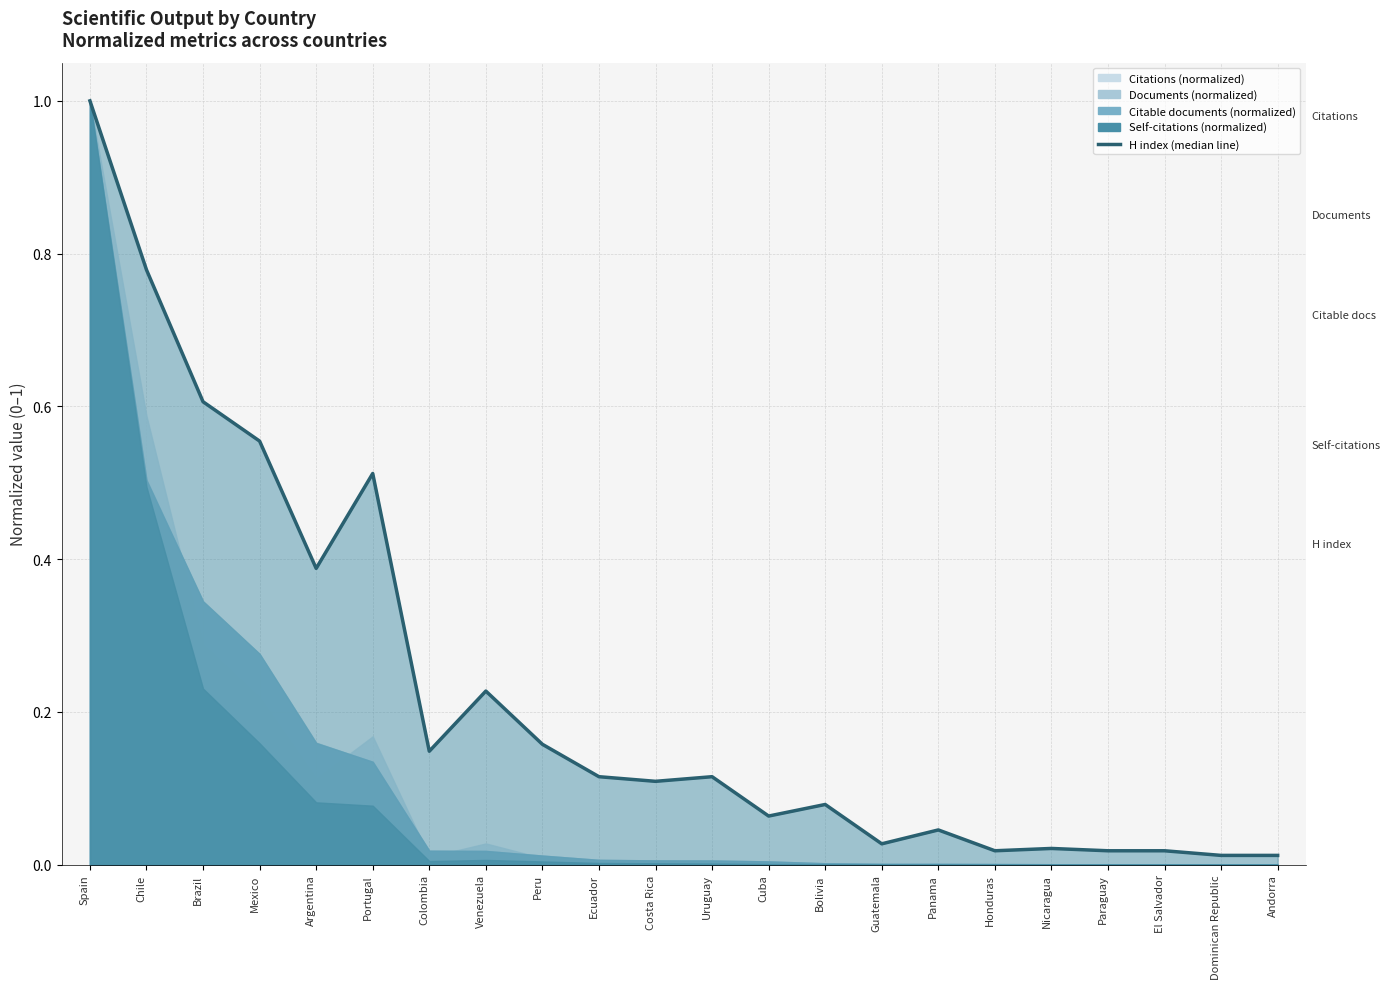

What is the sum of the values at Argentina and Spain?

1.4